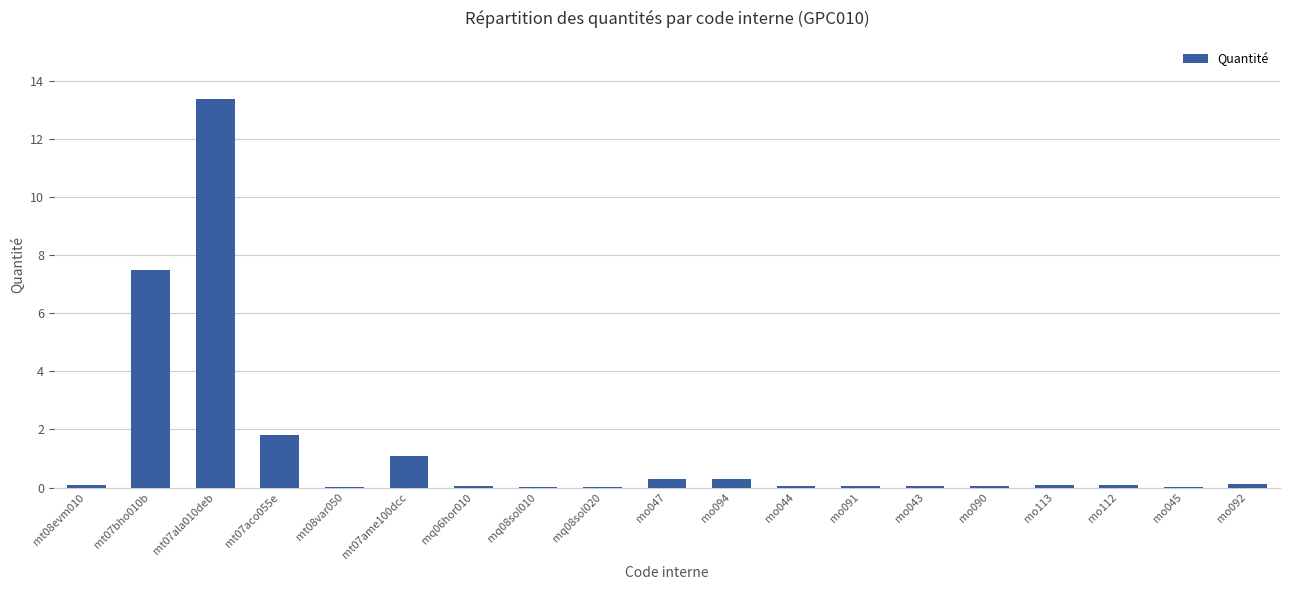

What is the sum of all values?

25.1